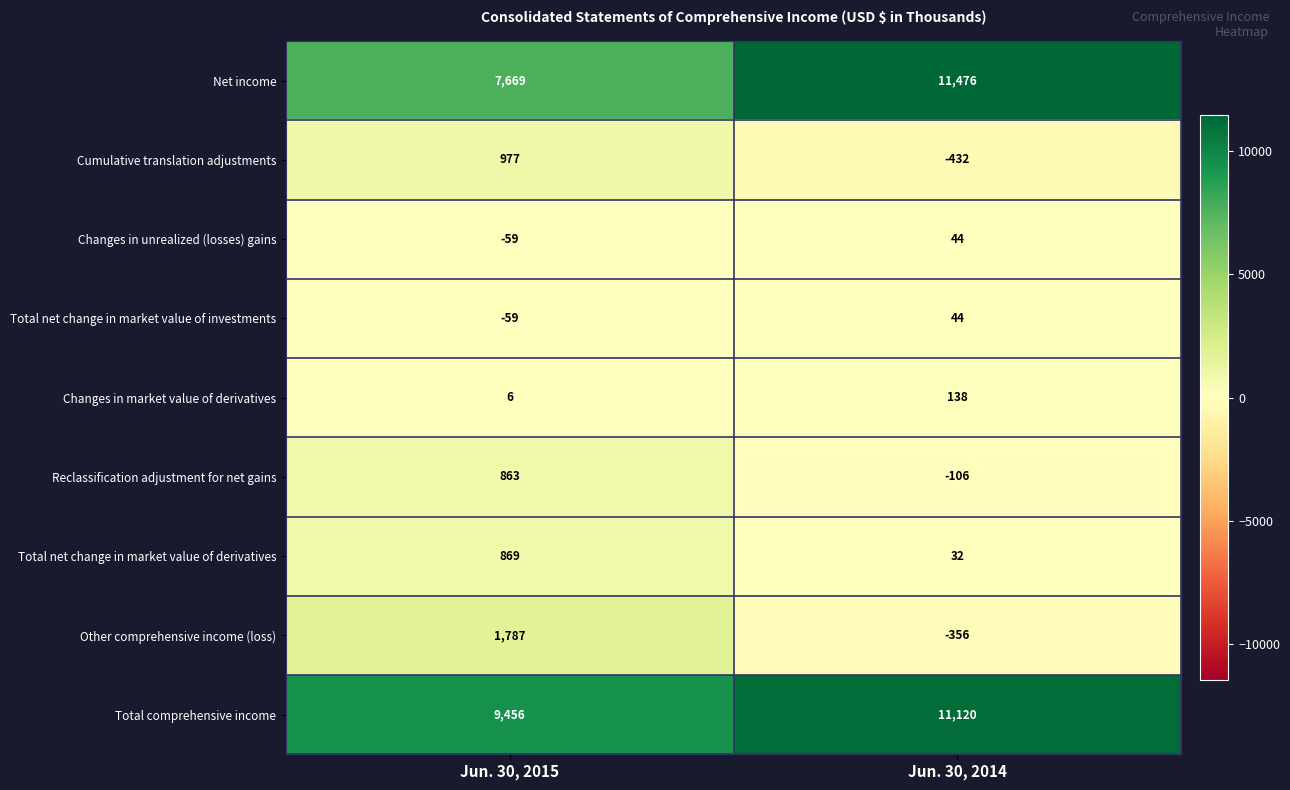

What value does the Net income series have at Jun. 30, 2014, to the nearest 50?

11500